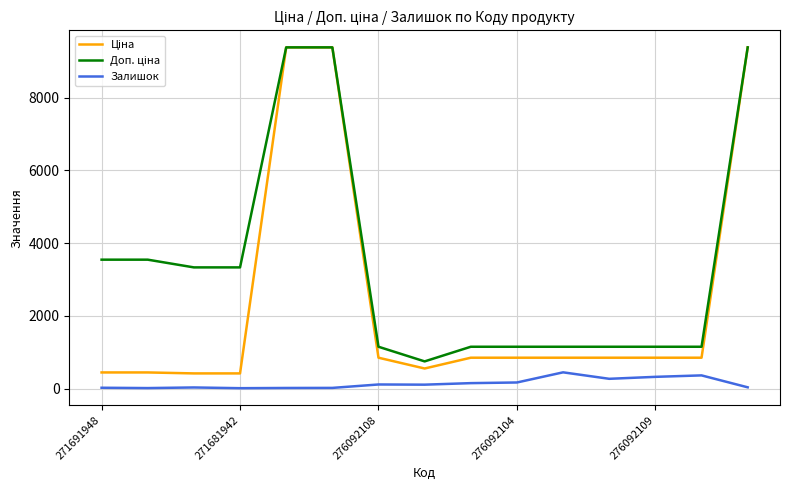

What is the highest value of the Залишок series?

446.0